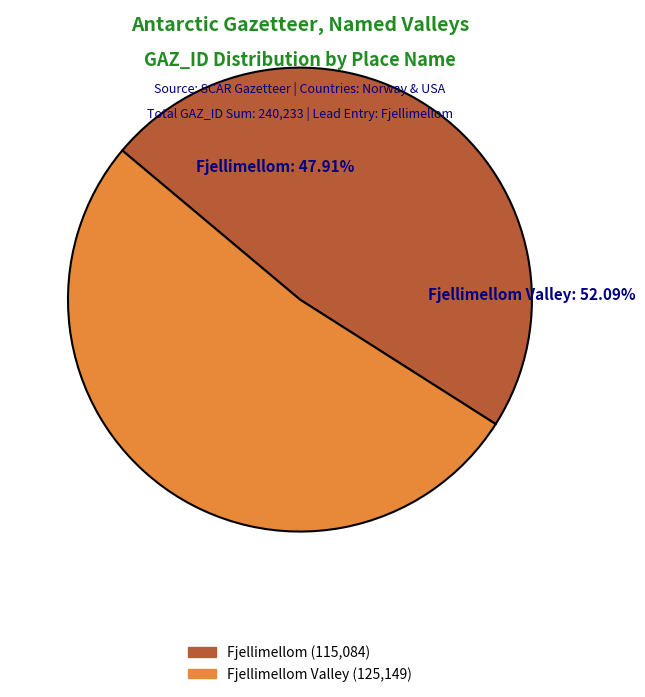

What percentage do Fjellimellom and Fjellimellom Valley together represent?

100.0%